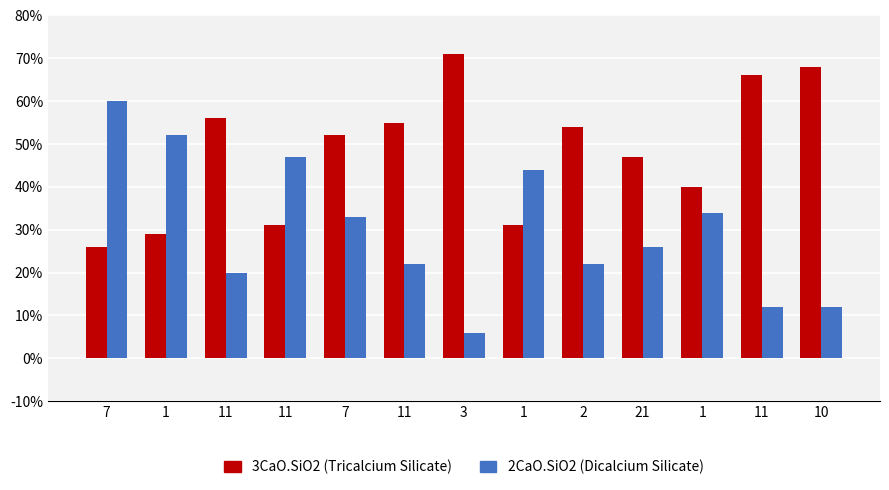

Count the number of categories in the chart.

13